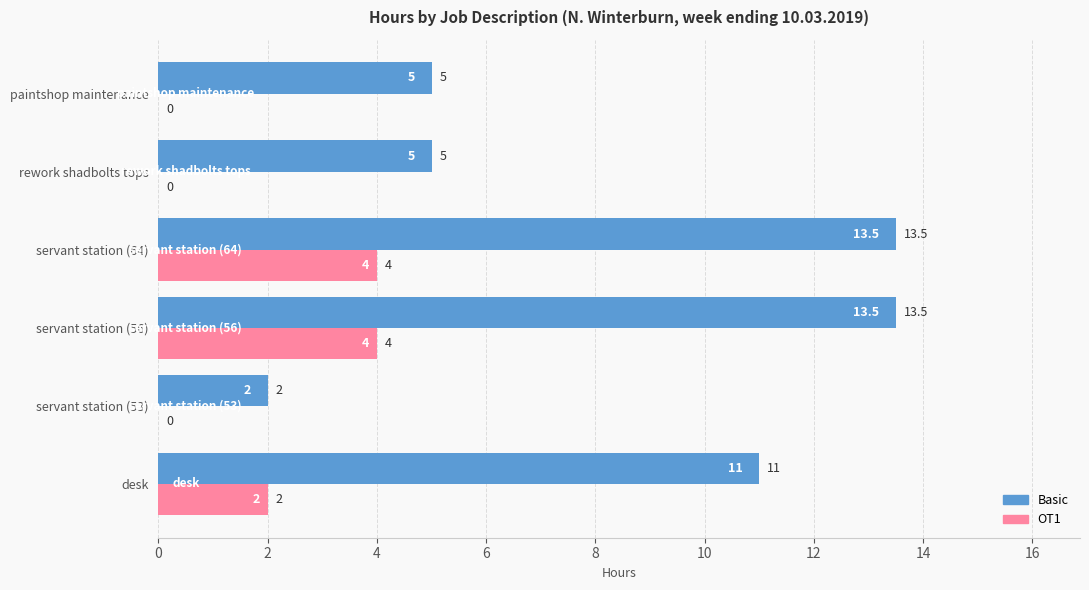

What is the maximum value for Basic?

13.5